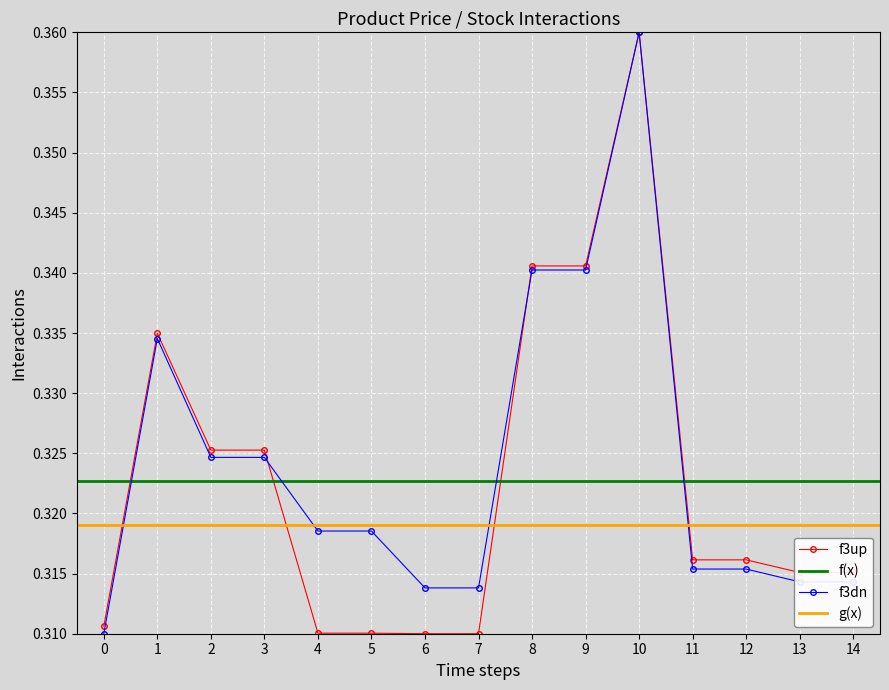

Is the value of f3up at 9 greater than the value of f3dn at 13?

Yes